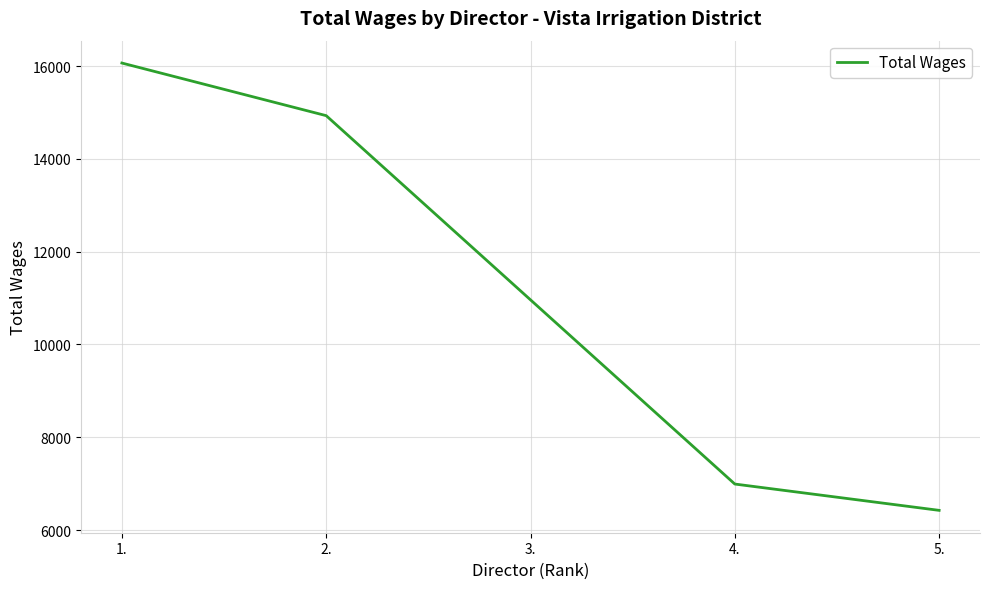

Does the chart have visible grid lines?

Yes